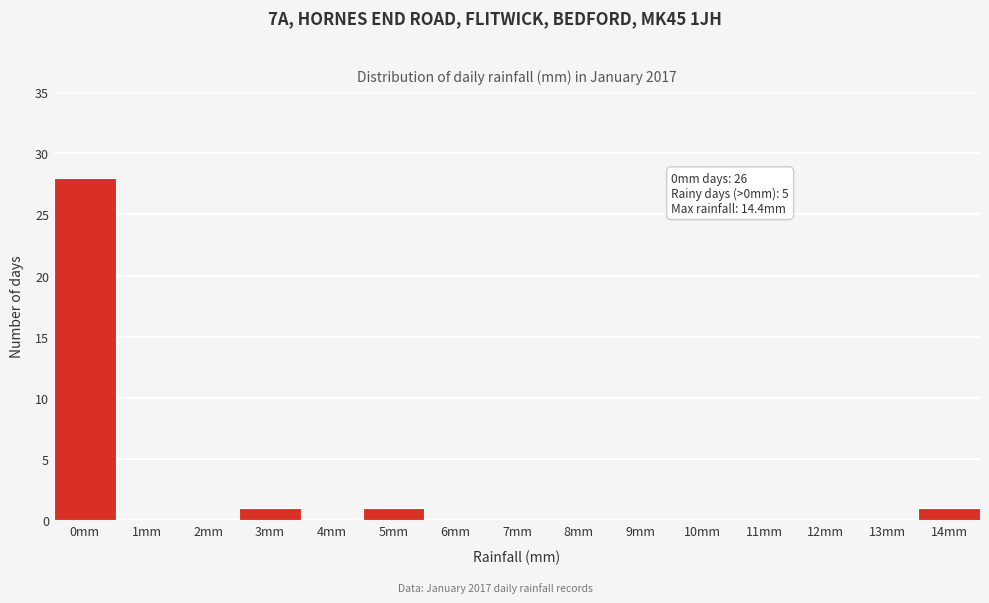

Reading left to right, list all the values displayed in this chart.

0mm=28	1mm=0	2mm=0	3mm=1	4mm=0	5mm=1	6mm=0	7mm=0	8mm=0	9mm=0	10mm=0	11mm=0	12mm=0	13mm=0	14mm=1